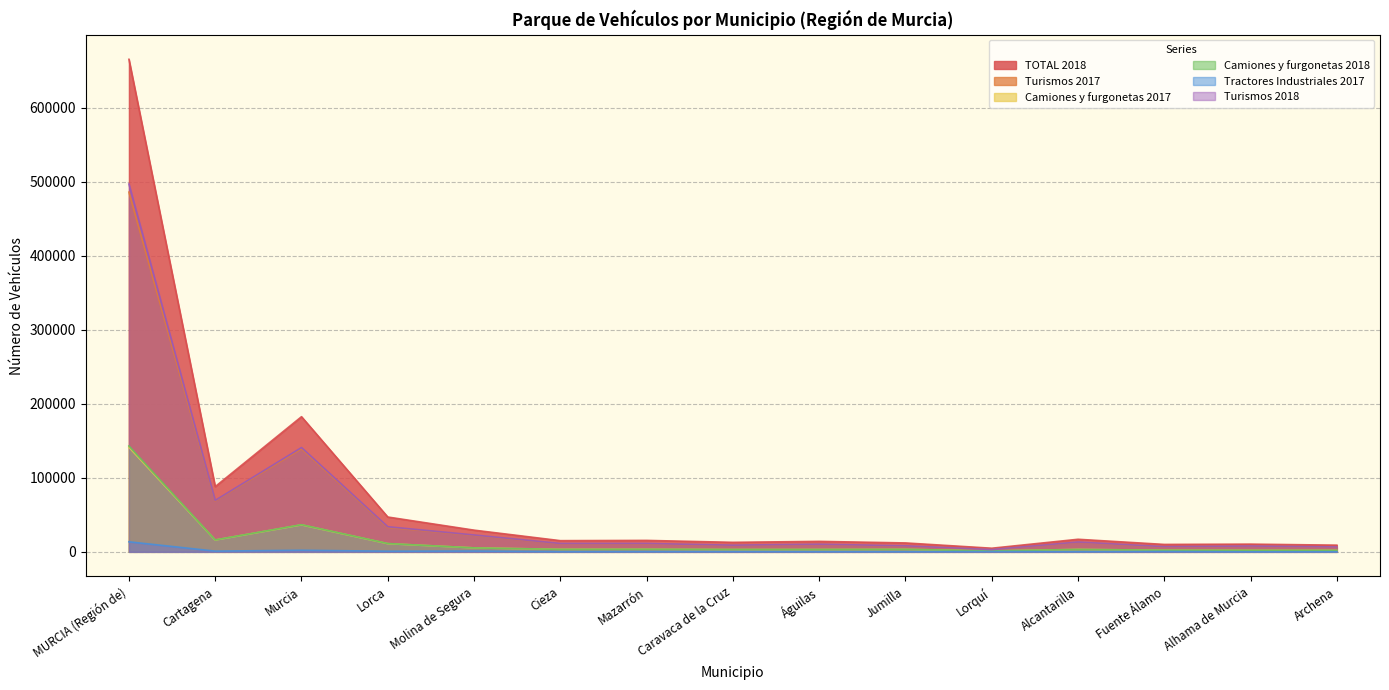

Rank the series by their maximum value, from lowest to highest.

Tractores Industriales 2017, Camiones y furgonetas 2017, Camiones y furgonetas 2018, Turismos 2017, Turismos 2018, TOTAL 2018